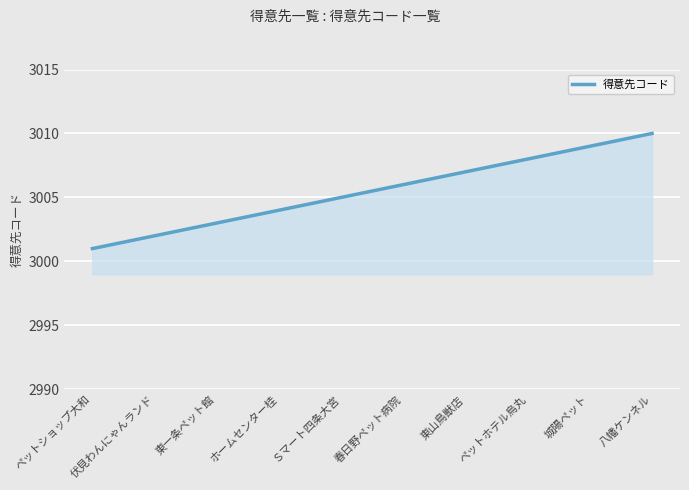

Count the number of data series in this chart.

1